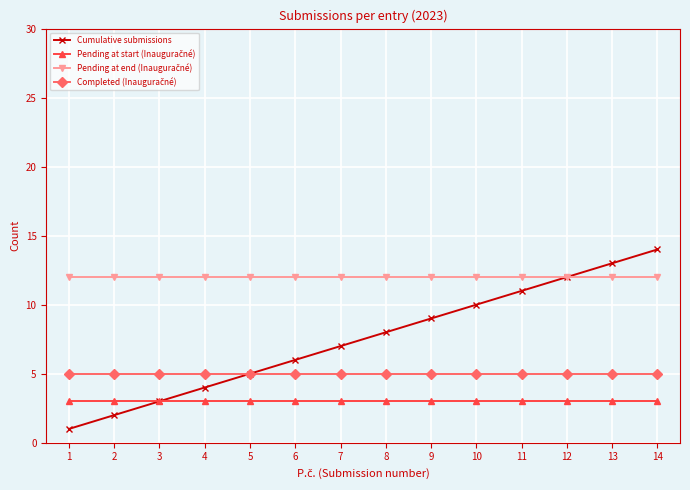

Between 4 and 9, which series saw the biggest shift?

Cumulative submissions